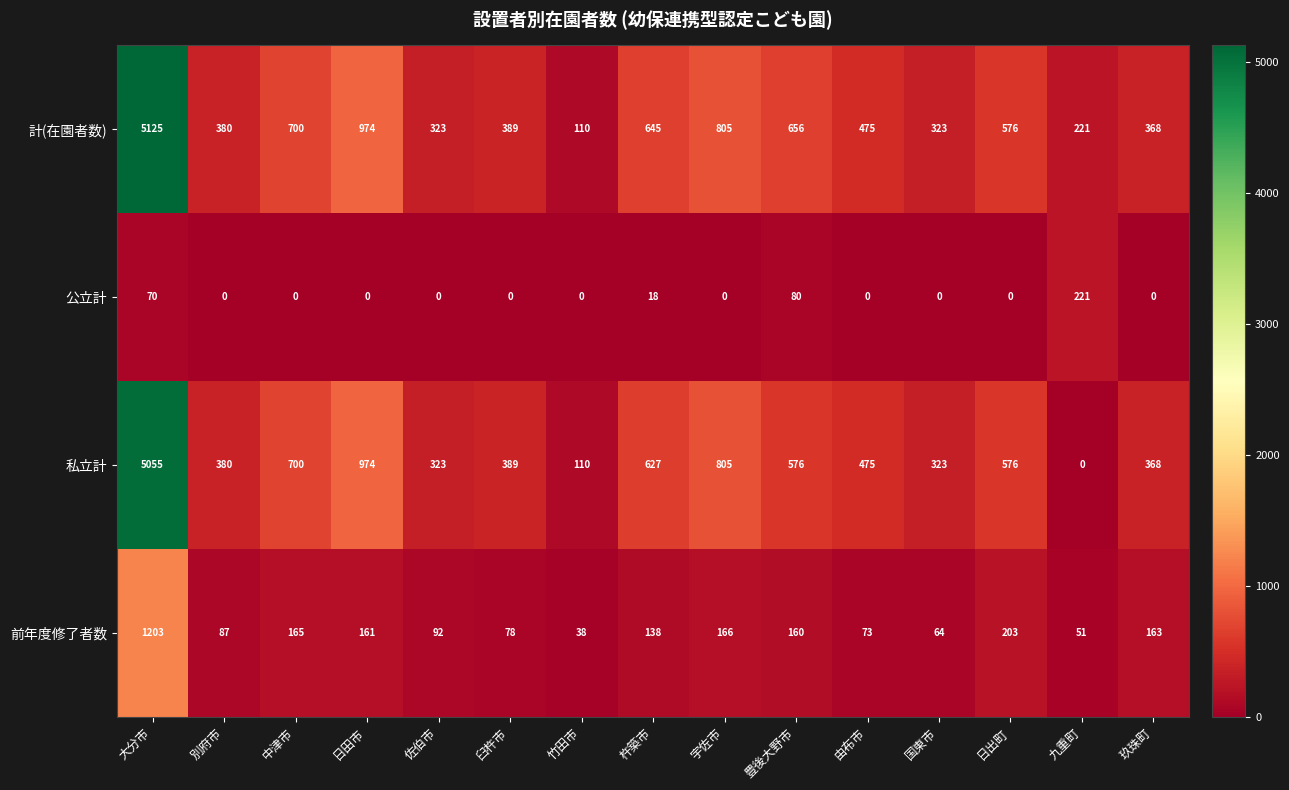

What is the difference between the 前年度修了者数 values at 九重町 and 日出町?

152